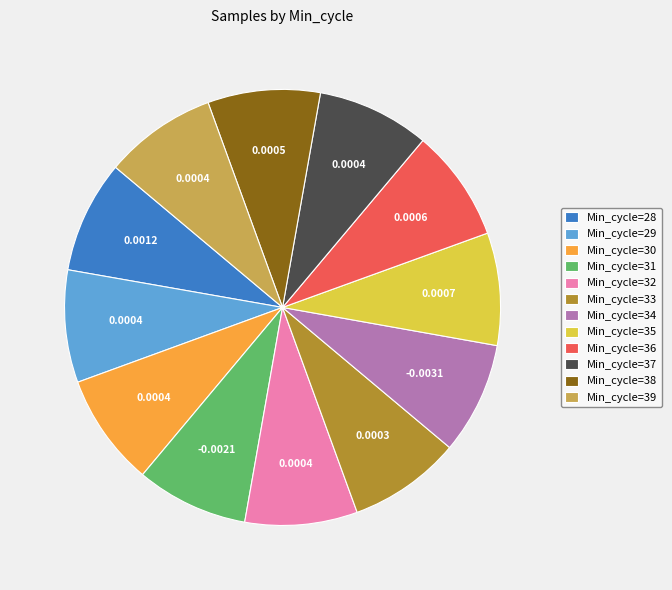

Count the number of slices in the pie.

12